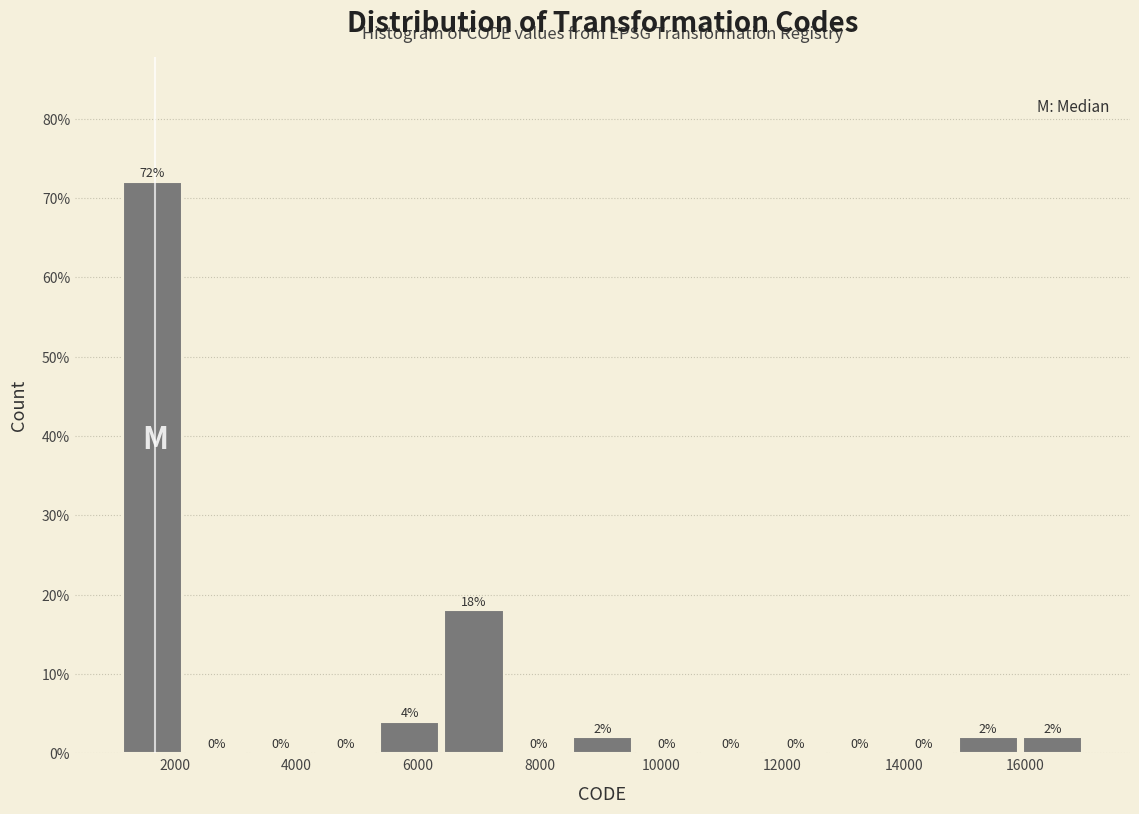

How tall is the bar that spans 14800 to 16000 on the x-axis? The bar edges are not printed on the chart, so give them approximately, as read against the axis.

2